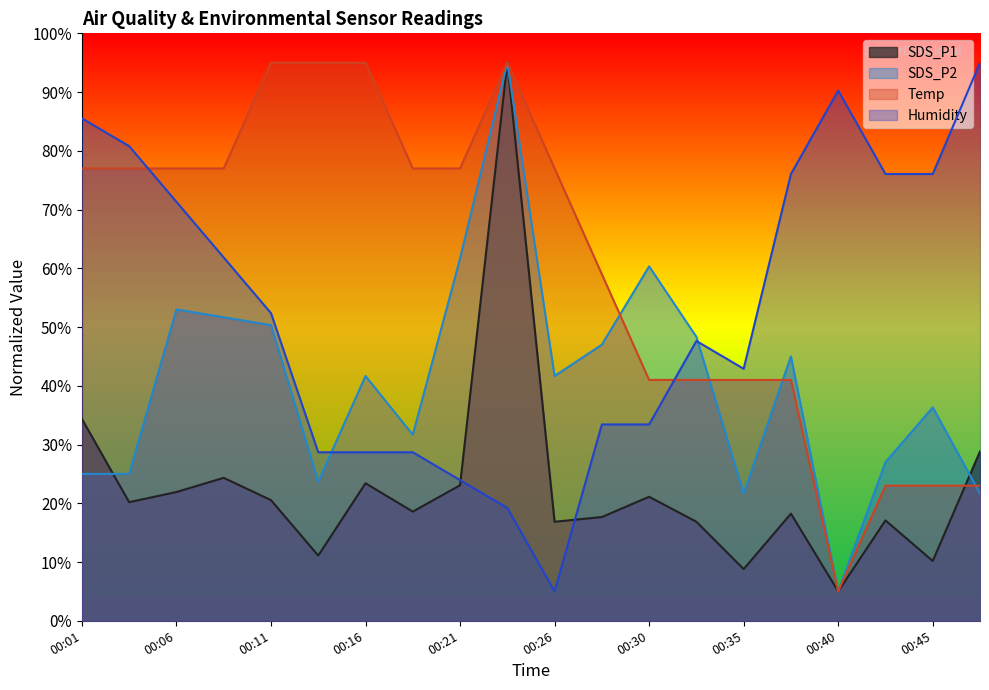

Rank the series by their maximum value, from lowest to highest.

SDS_P1, SDS_P2, Temp, Humidity